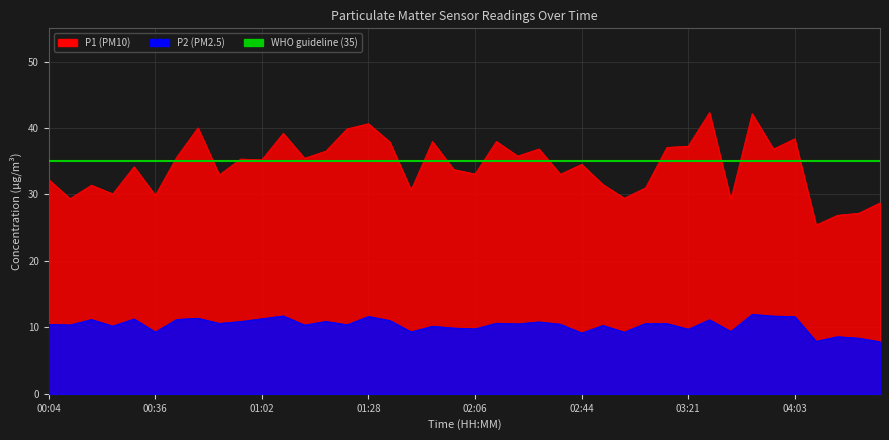

What is the minimum value for P1?

25.4